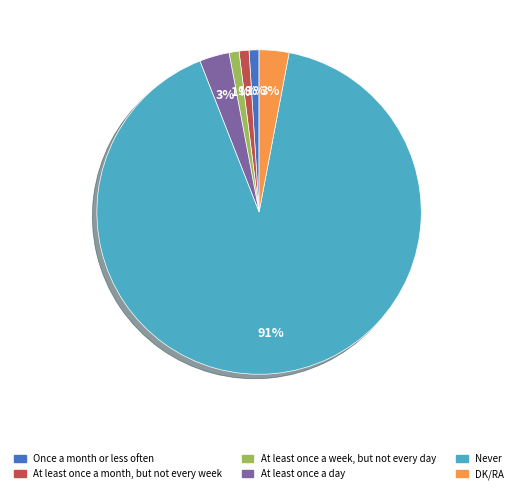

To the nearest percent, what is the combined percentage of At least once a month, but not every week and Once a month or less often?

2%